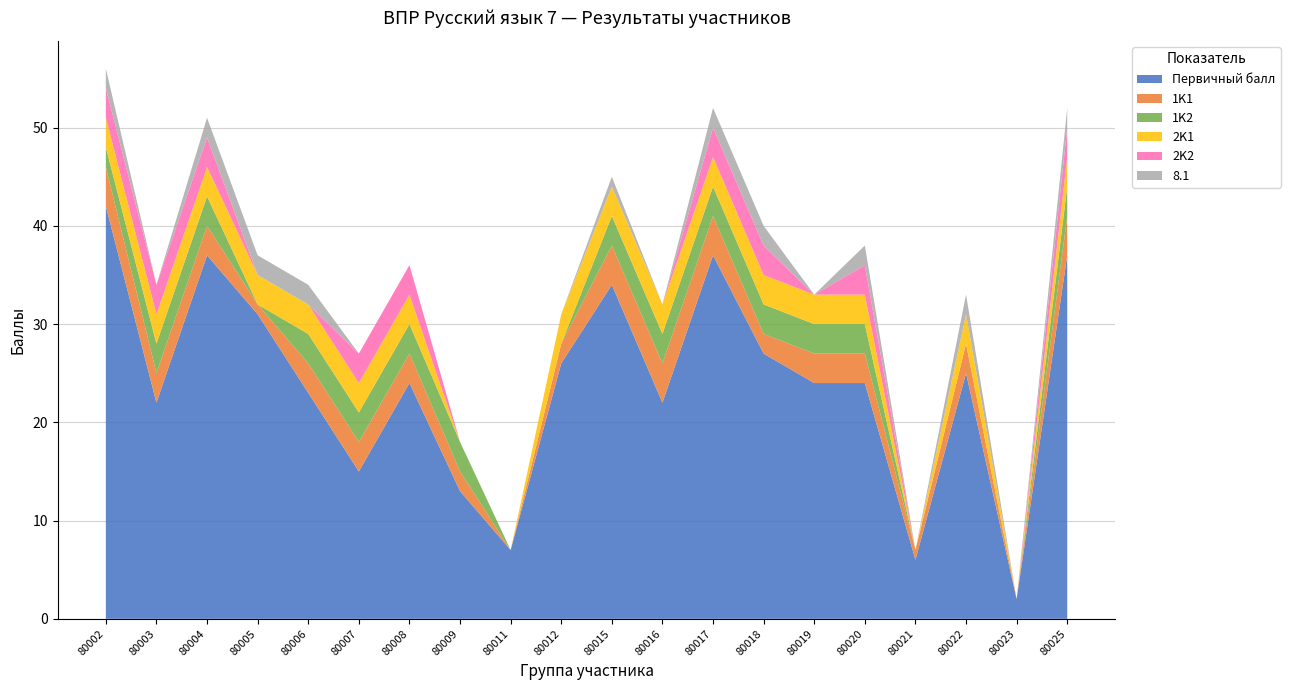

Reading right to left, transcribe all the data shown in this chart.

Первичный балл: 80025=37	80023=2	80022=25	80021=6	80020=24	80019=24	80018=27	80017=37	80016=22	80015=34	80012=26	80011=7	80009=13	80008=24	80007=15	80006=23	80005=31	80004=37	80003=22	80002=42
1K1: 80025=4	80023=0	80022=3	80021=1	80020=3	80019=3	80018=2	80017=4	80016=4	80015=4	80012=2	80011=0	80009=2	80008=3	80007=3	80006=3	80005=1	80004=3	80003=3	80002=4
1K2: 80025=3	80023=0	80022=0	80021=0	80020=3	80019=3	80018=3	80017=3	80016=3	80015=3	80012=0	80011=0	80009=3	80008=3	80007=3	80006=3	80005=0	80004=3	80003=3	80002=2
2K1: 80025=3	80023=0	80022=3	80021=0	80020=3	80019=3	80018=3	80017=3	80016=3	80015=3	80012=3	80011=0	80009=0	80008=3	80007=3	80006=3	80005=3	80004=3	80003=3	80002=3
2K2: 80025=3	80023=0	80022=0	80021=0	80020=3	80019=0	80018=3	80017=3	80016=0	80015=0	80012=0	80011=0	80009=0	80008=3	80007=3	80006=0	80005=0	80004=3	80003=3	80002=3
8.1: 80025=2	80023=0	80022=2	80021=0	80020=2	80019=0	80018=2	80017=2	80016=0	80015=1	80012=0	80011=0	80009=0	80008=0	80007=0	80006=2	80005=2	80004=2	80003=0	80002=2